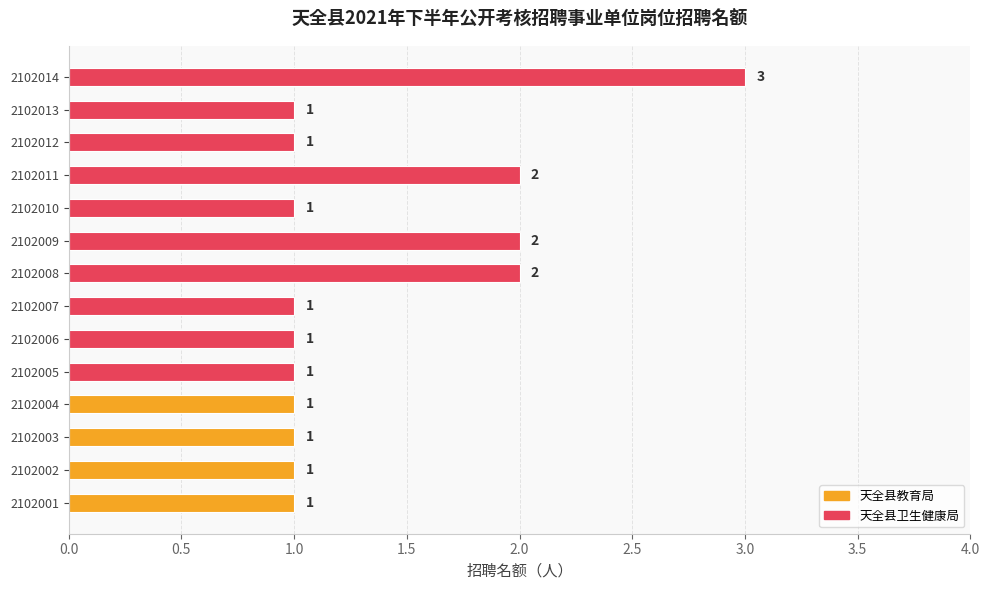

How many series are shown in this chart?

1